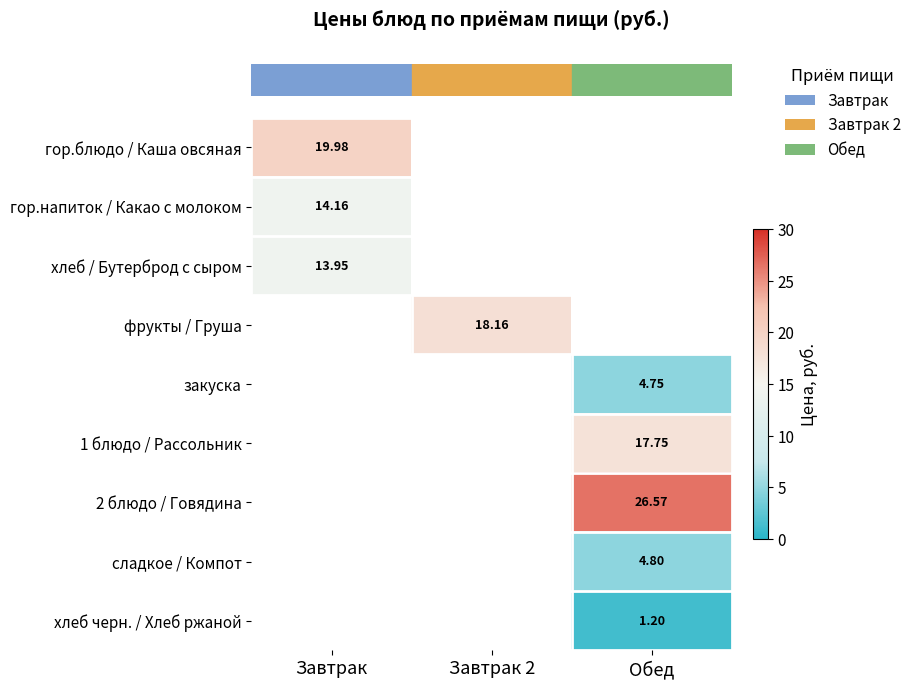

List the labels in order of row_5 value, smallest first.

Завтрак, Завтрак 2, Обед